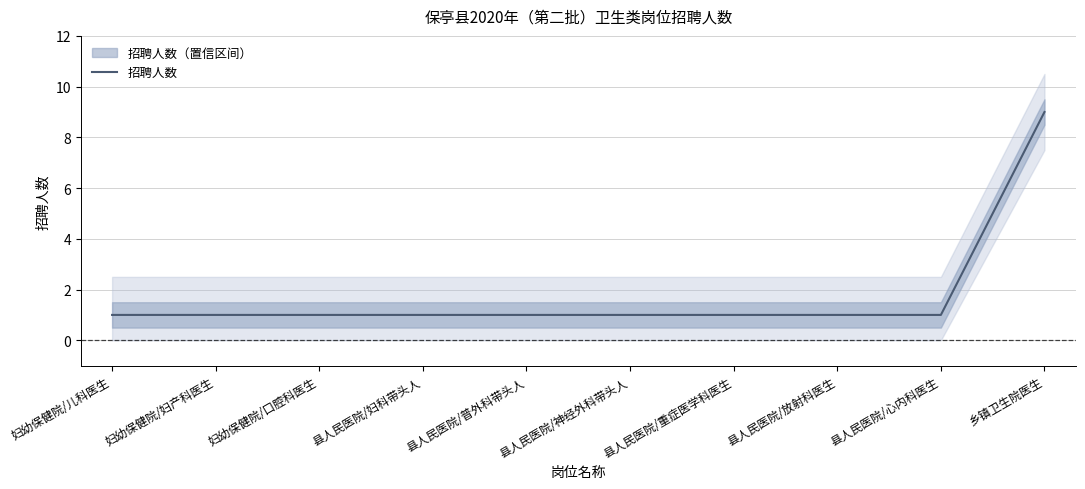

Reading left to right, extract all data points from this chart.

1	1	1	1	1	1	1	1	1	9